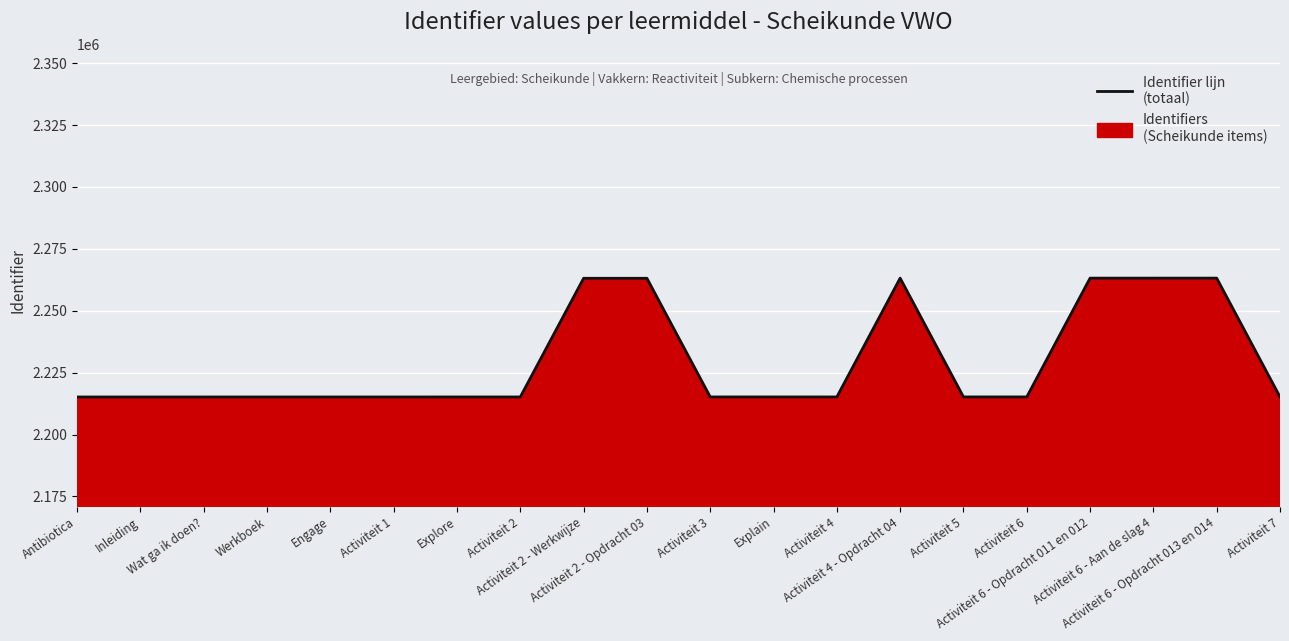

Approximately how many times larger is the value at Activiteit 6 - Opdracht 011 en 012 compared to Activiteit 5?

1.0